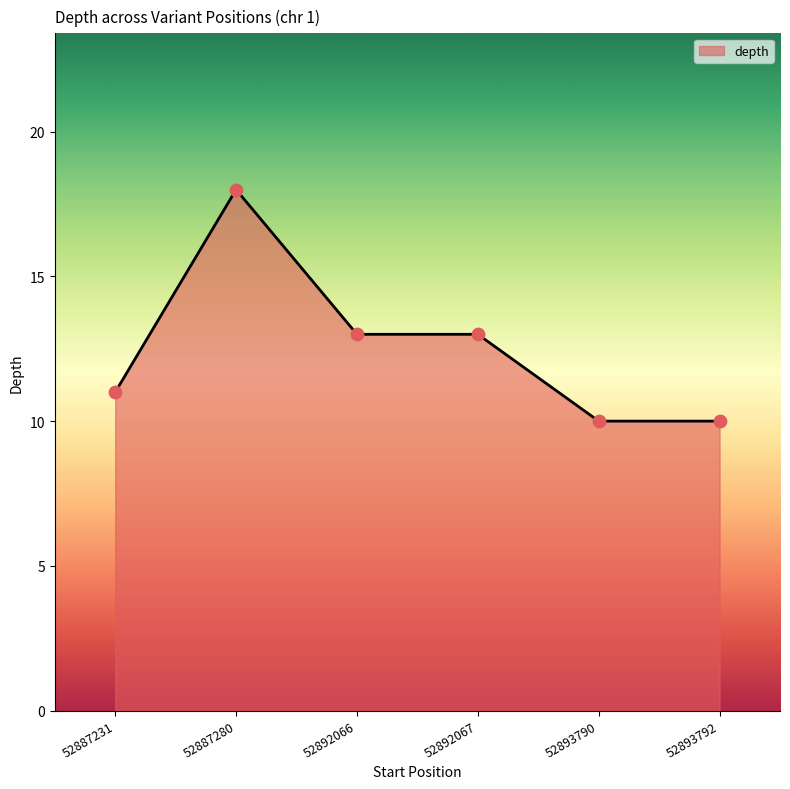

Between 52892067 and 52893792, which is larger?

52892067